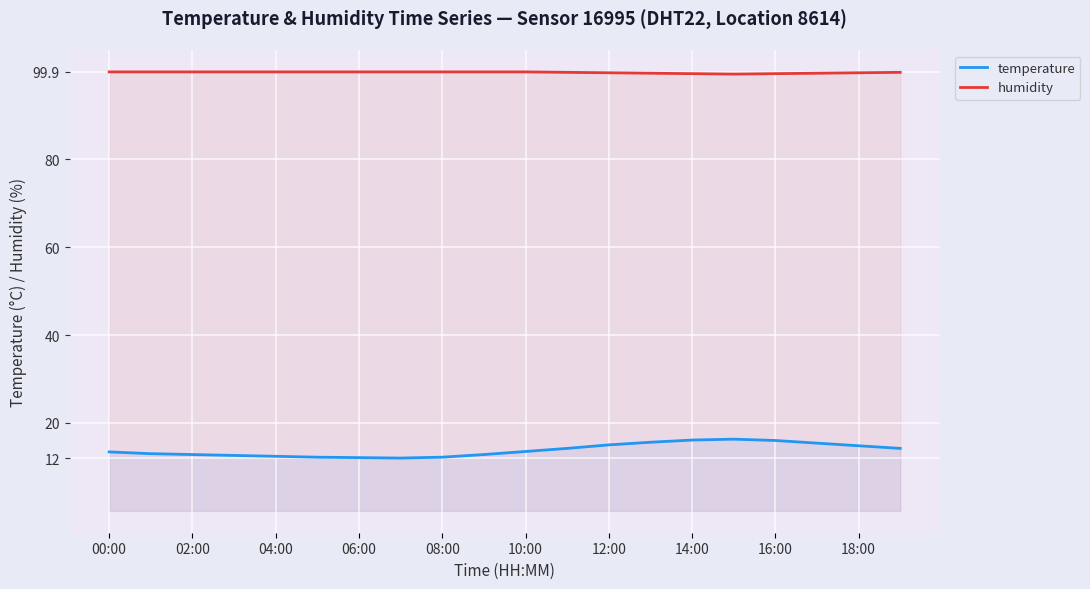

At how many categories does at least one series exceed 77?

20